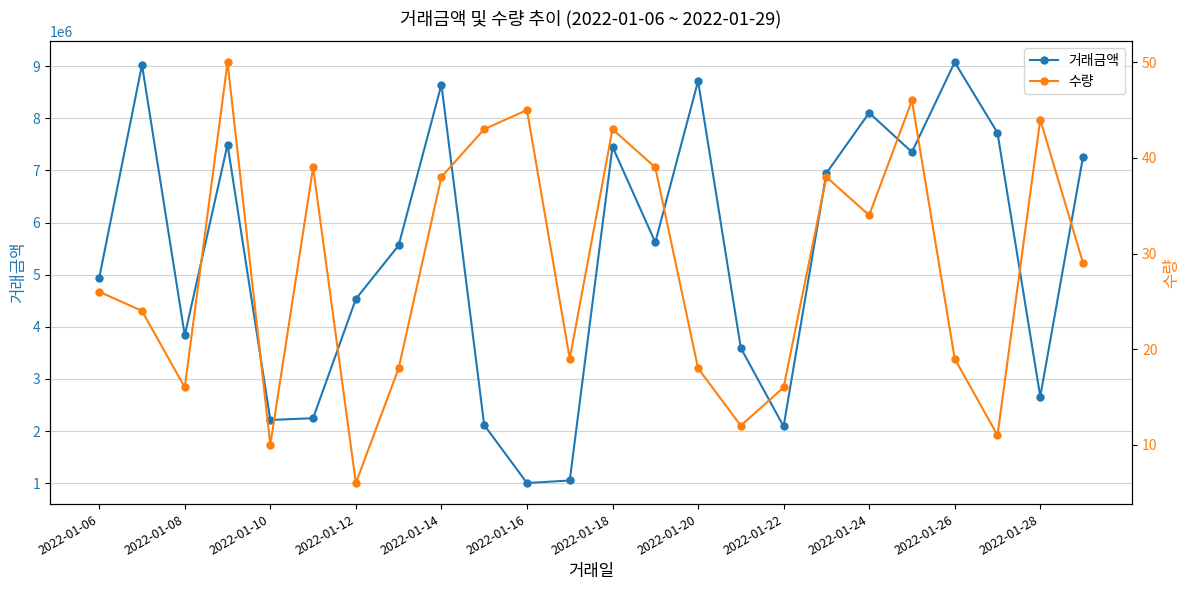

Reading left to right, list all the values displayed in this chart.

거래금액: 4938454	9026457	3834375	7497719	2211868	2246517	4534613	5562640	8648175	2116276	1001947	1051142	7455440	5621174	8716741	3592398	2088723	6947683	8106644	7352547	9077016	7722499	2661843	7262318
수량: 26	24	16	50	10	39	6	18	38	43	45	19	43	39	18	12	16	38	34	46	19	11	44	29